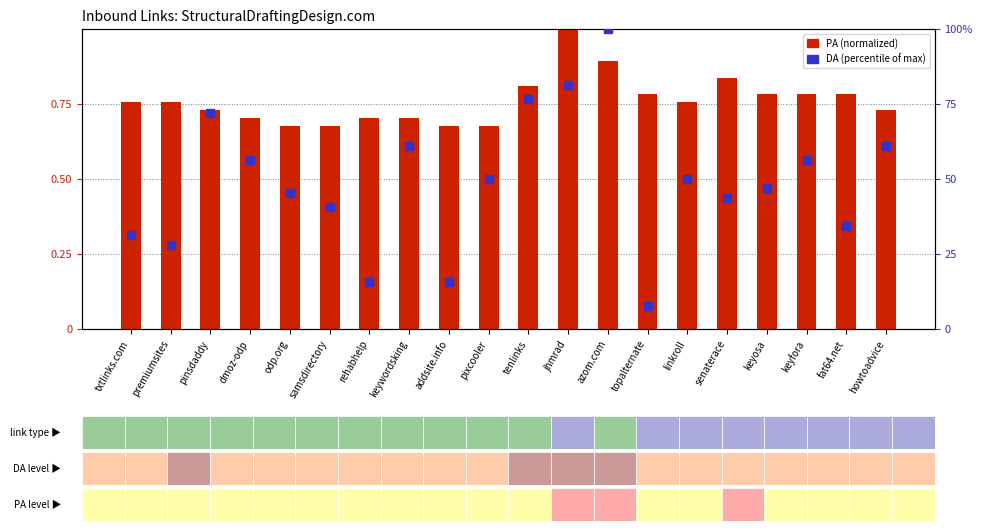

What is the total value across all series at jhmrad?

82.2